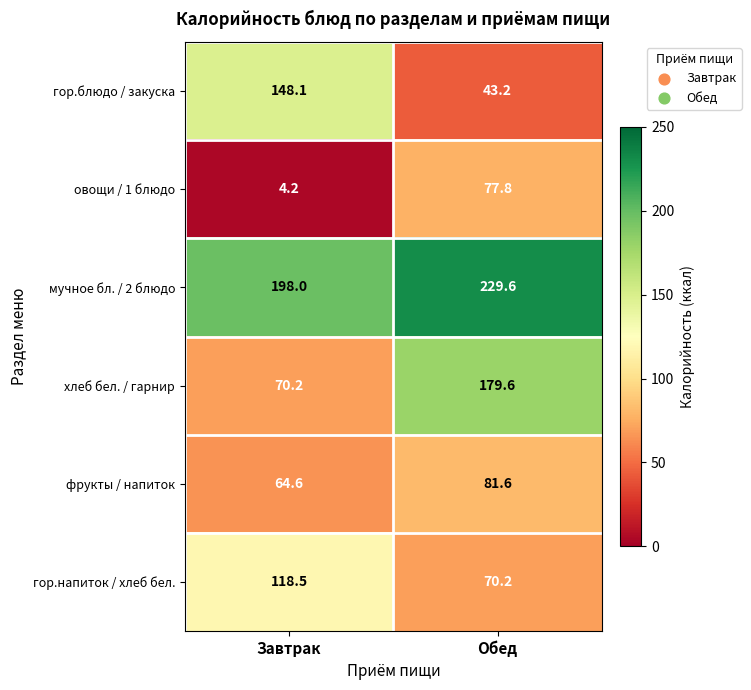

Which series has the largest range (max minus min)?

хлеб бел. / гарнир